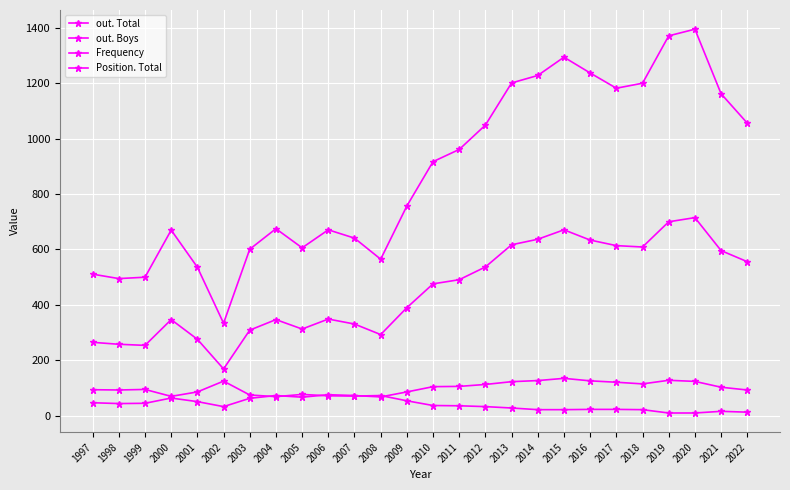

Does the chart display data point markers on the line(s)?

Yes